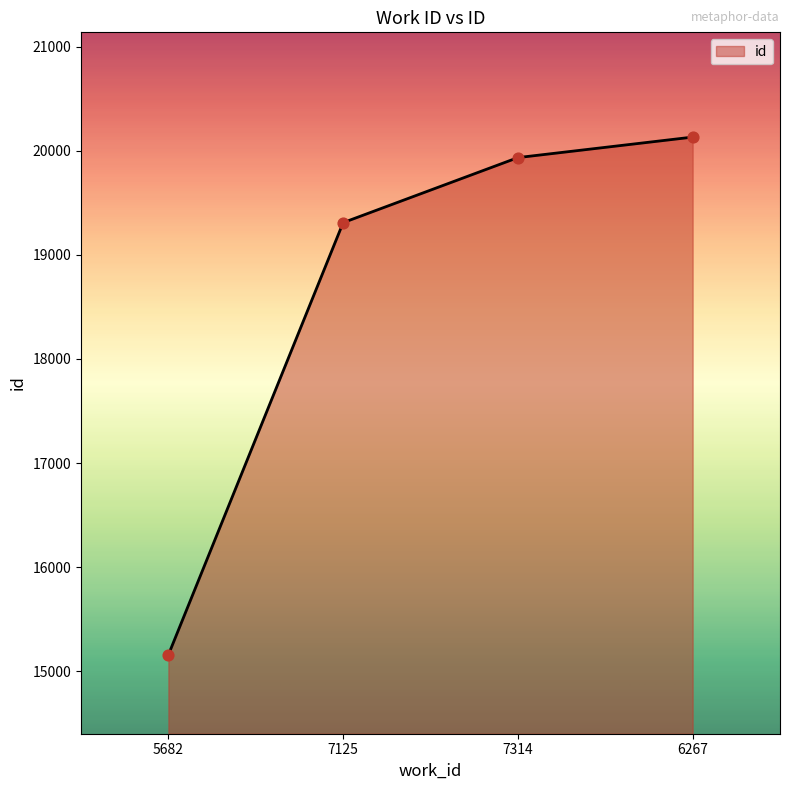

What is the ratio of the value at 7314 to the value at 7125?

1.0